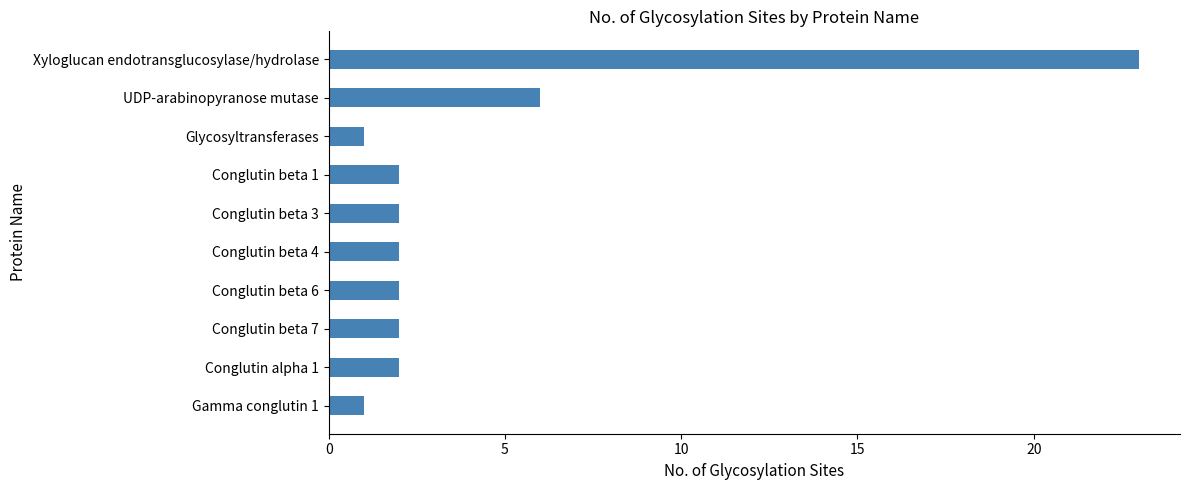

How many series are shown in this chart?

1